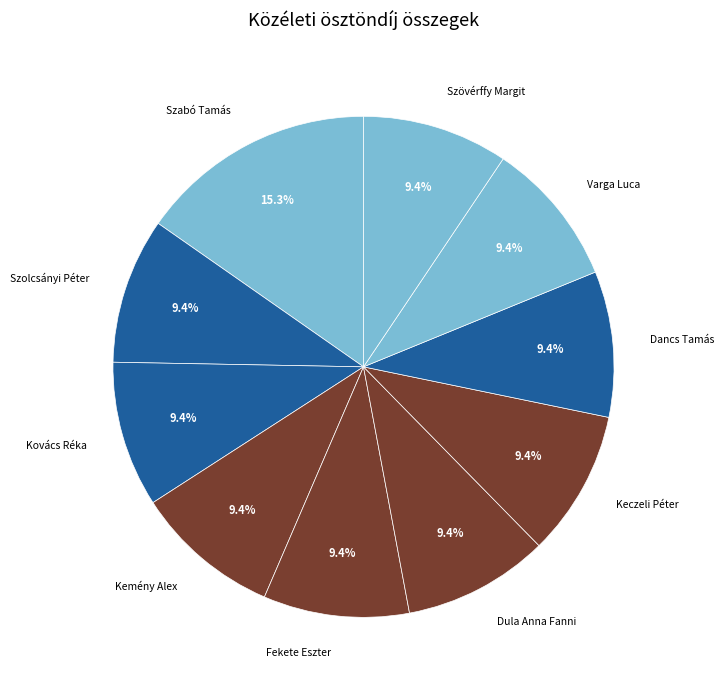

To the nearest percent, what is the combined percentage of Varga Luca and Keczeli Péter?

19%